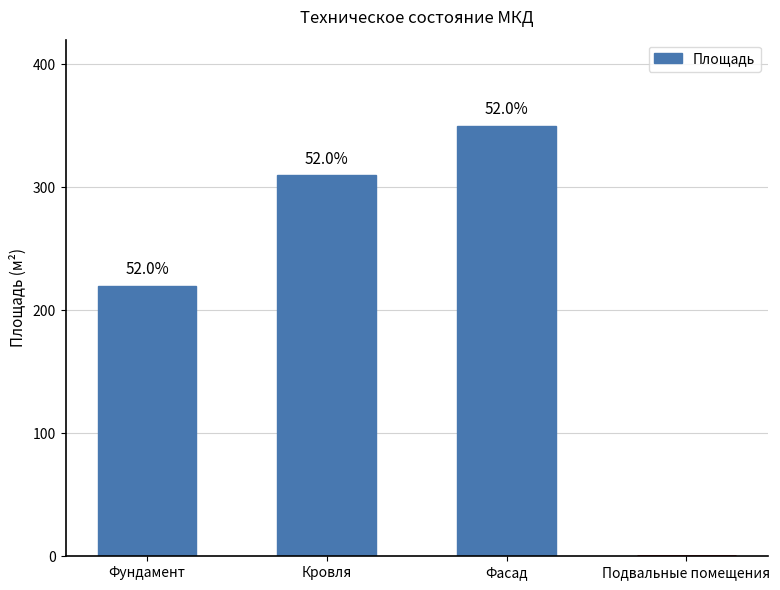

Reading left to right, extract all data points from this chart.

220	310	350	0